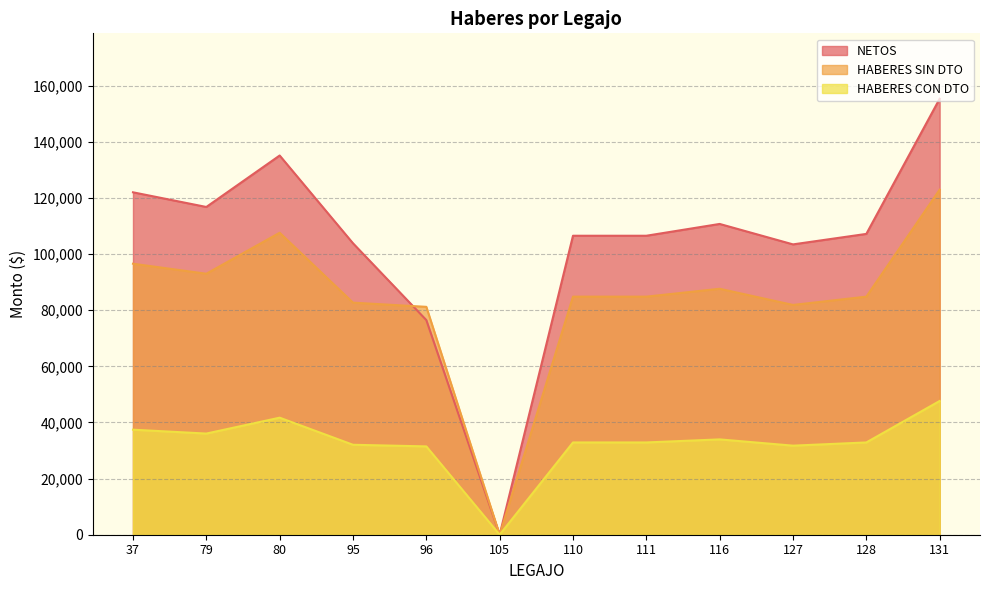

True or false: NETOS has a value of 159596.4 at 79.

False